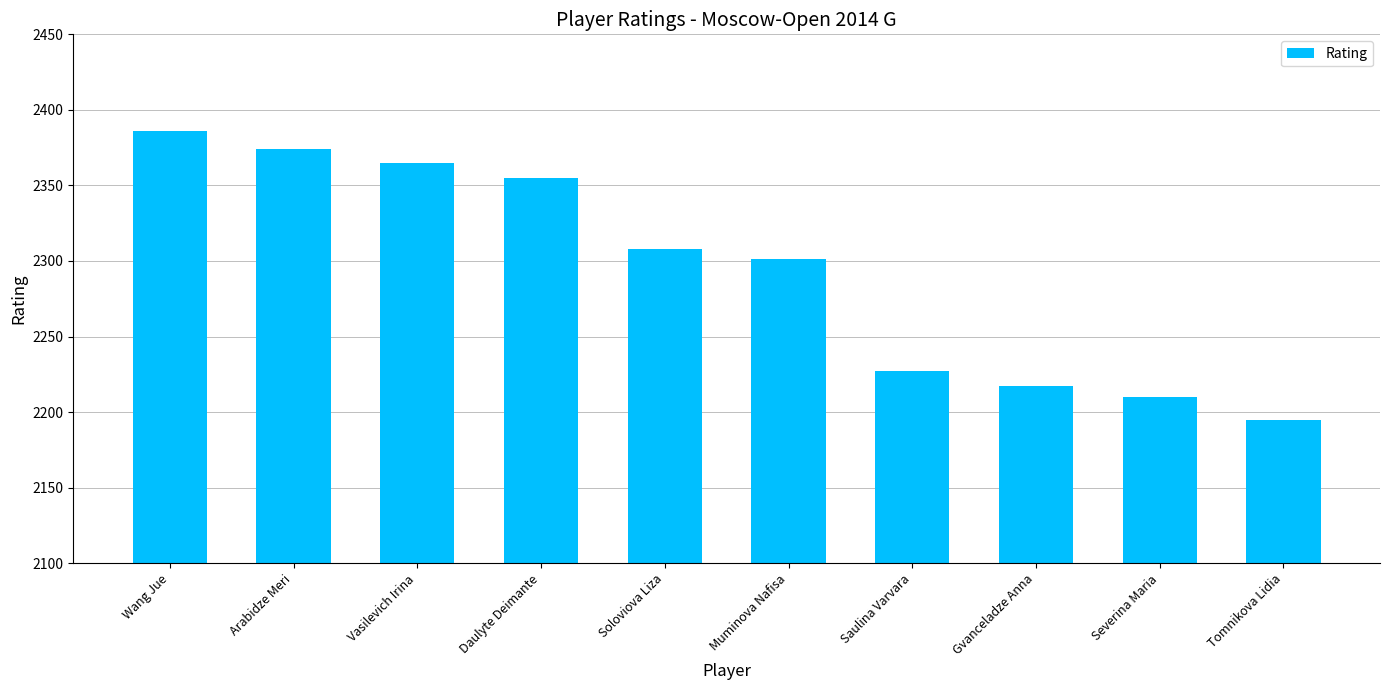

What is the ratio of the value at Tomnikova Lidia to the value at Soloviova Liza?

1.0